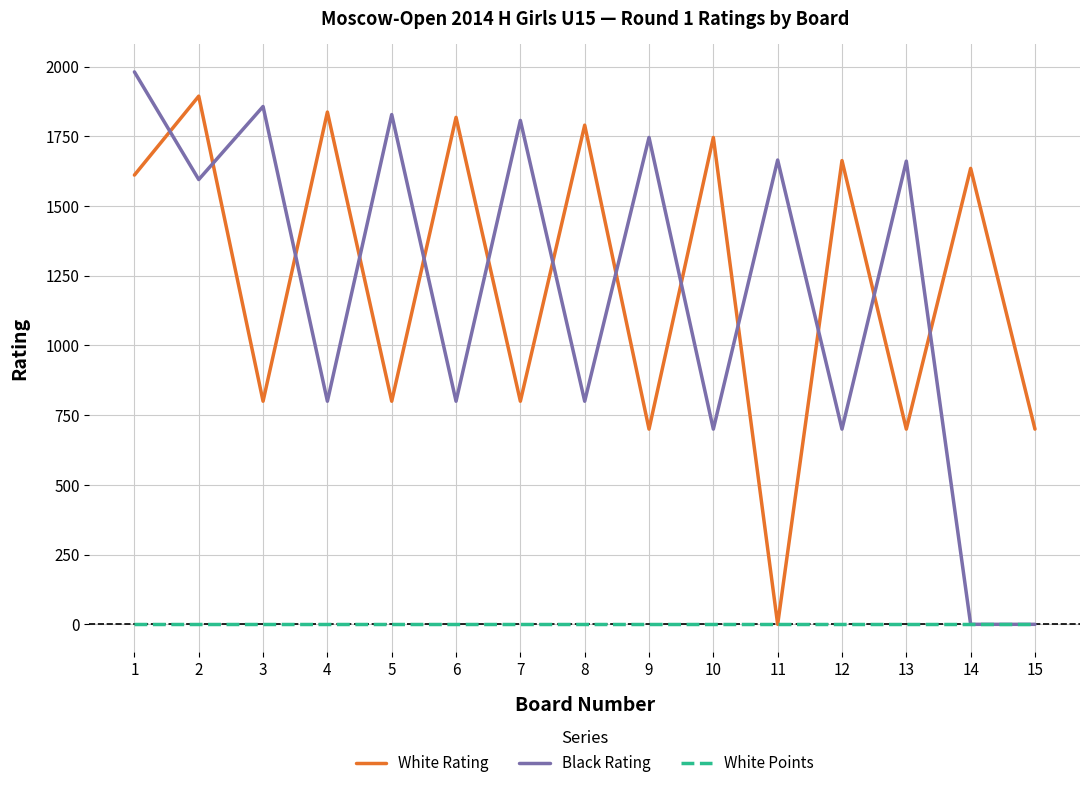

Which series has the largest range (max minus min)?

Black Rating